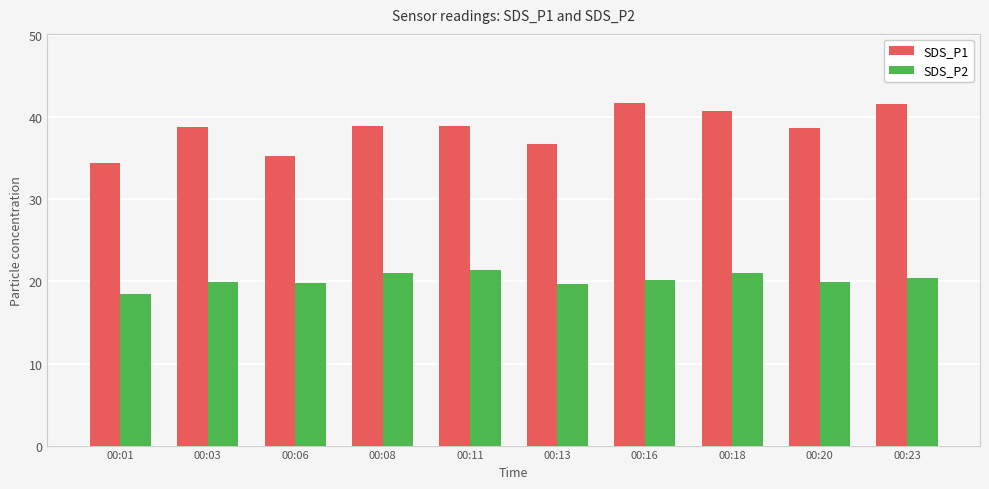

Which series has the widest spread of values?

SDS_P1